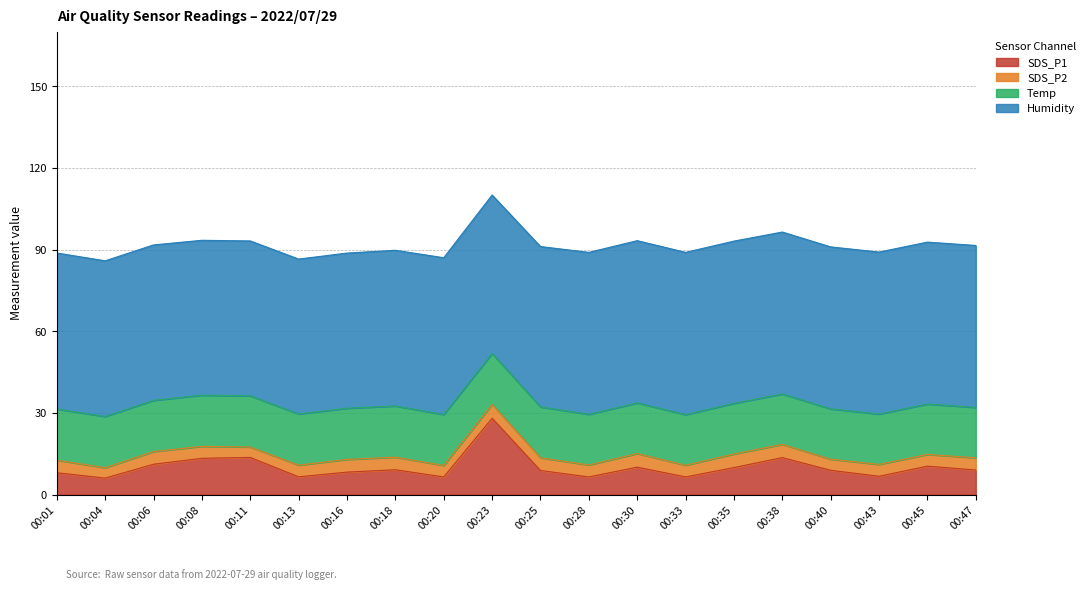

What is the total value across all series at 00:43?

89.1